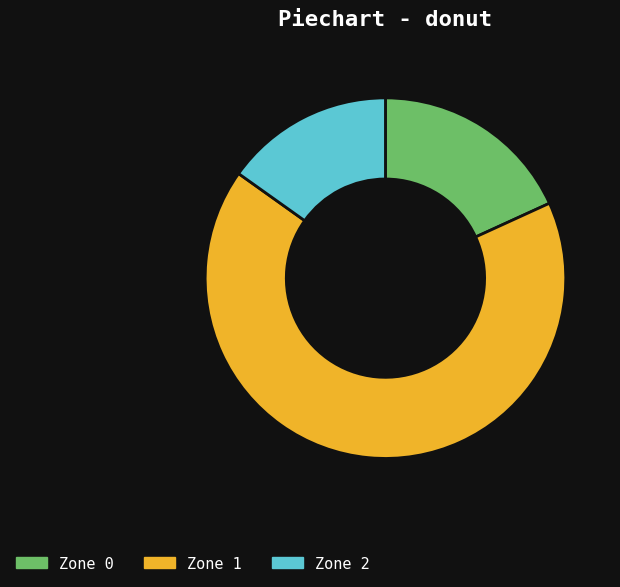

Which slice is the smallest?

Zone 2